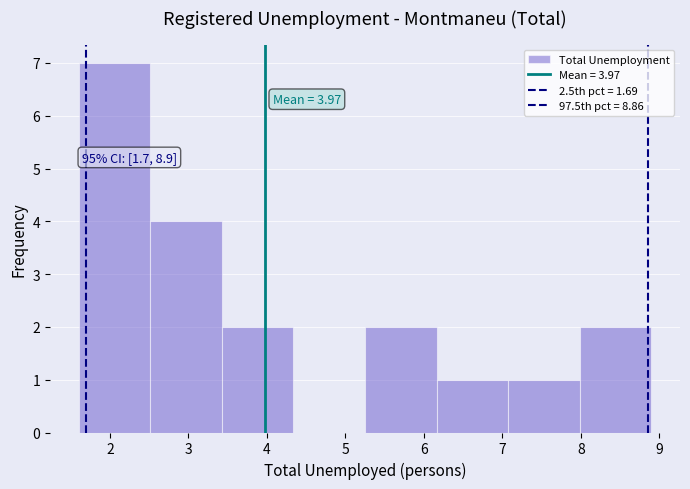

Over which range of the x-axis is the bar tallest?

1.6 to 2.5